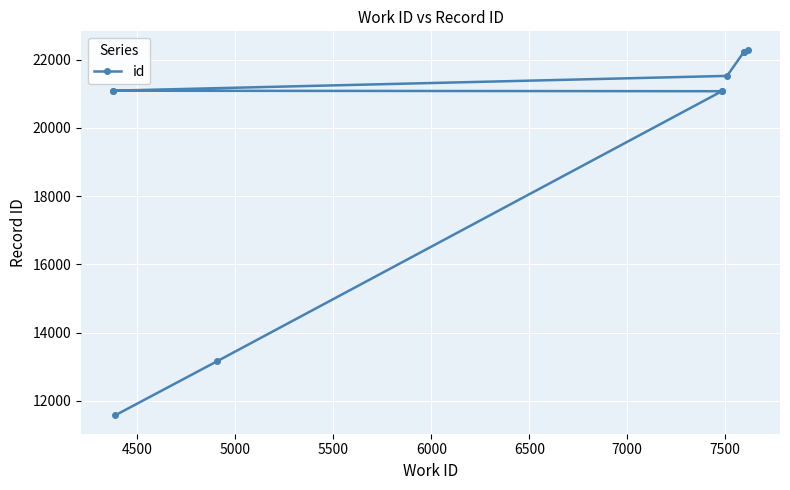

What value does the data have at 7000, to the nearest 10?

21520